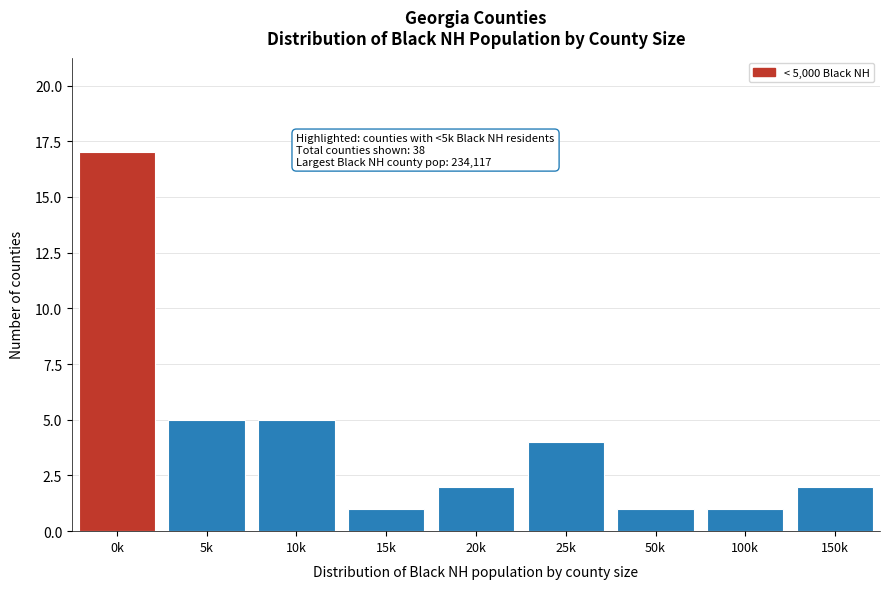

Reading right to left, what are all the values shown in this chart?

150k=2	100k=1	50k=1	25k=4	20k=2	15k=1	10k=5	5k=5	0k=17